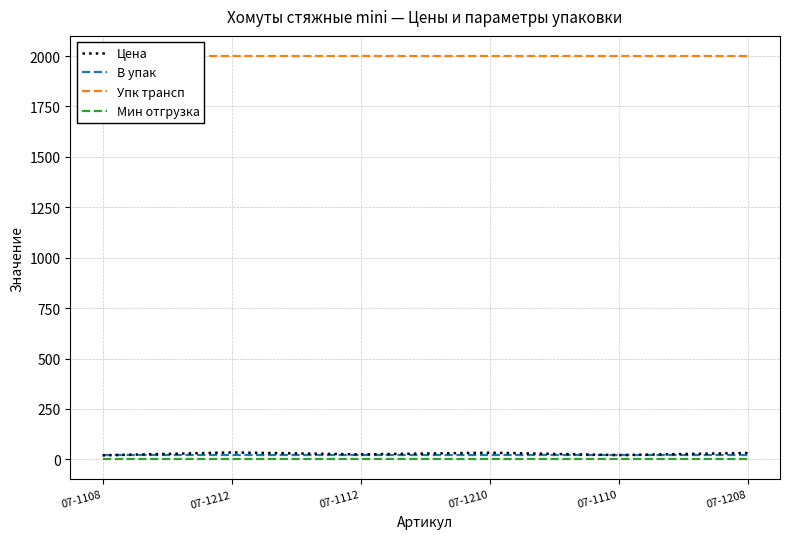

How many categories are shown in the chart?

6